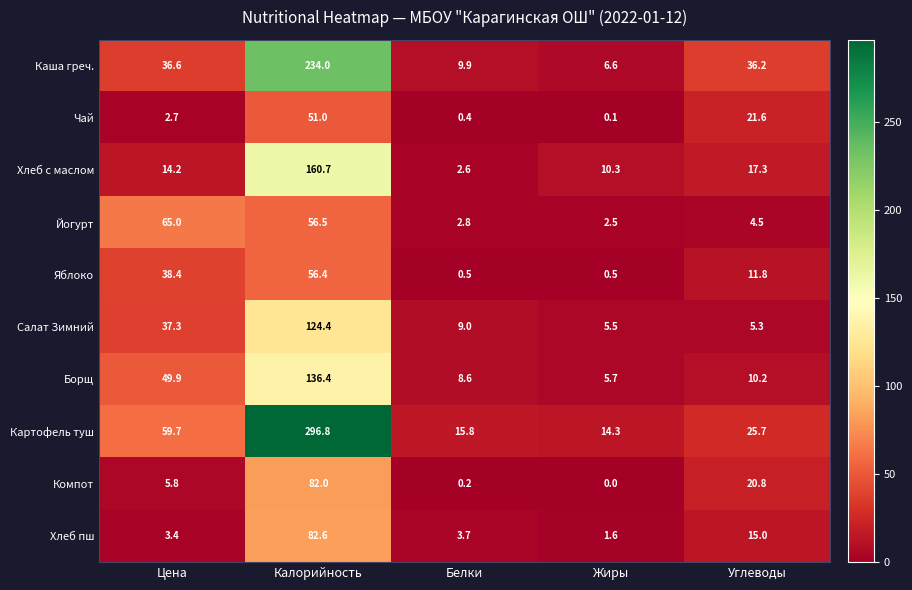

Which category has the highest value in the Каша греч. series?

Калорийность